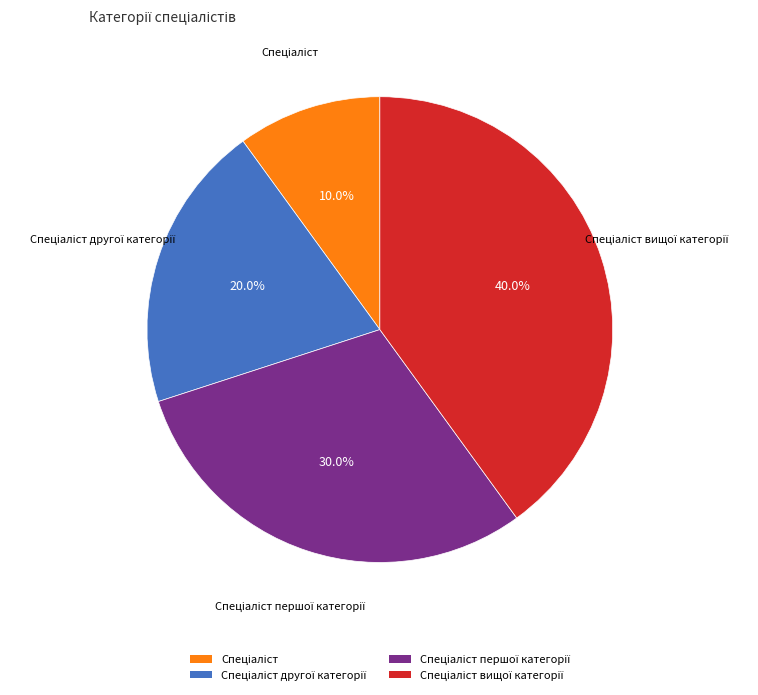

To the nearest percent, what is the average slice percentage?

25%